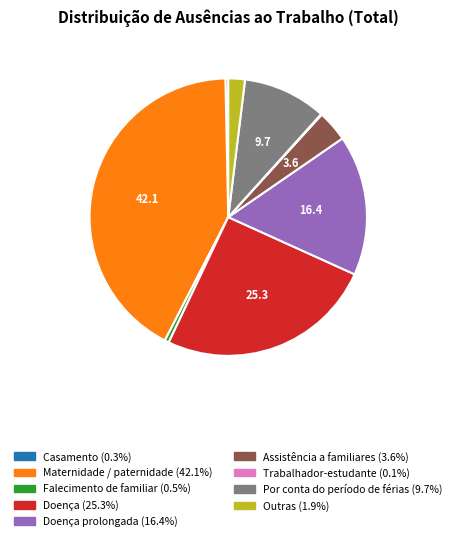

Is there a majority slice in this chart?

No